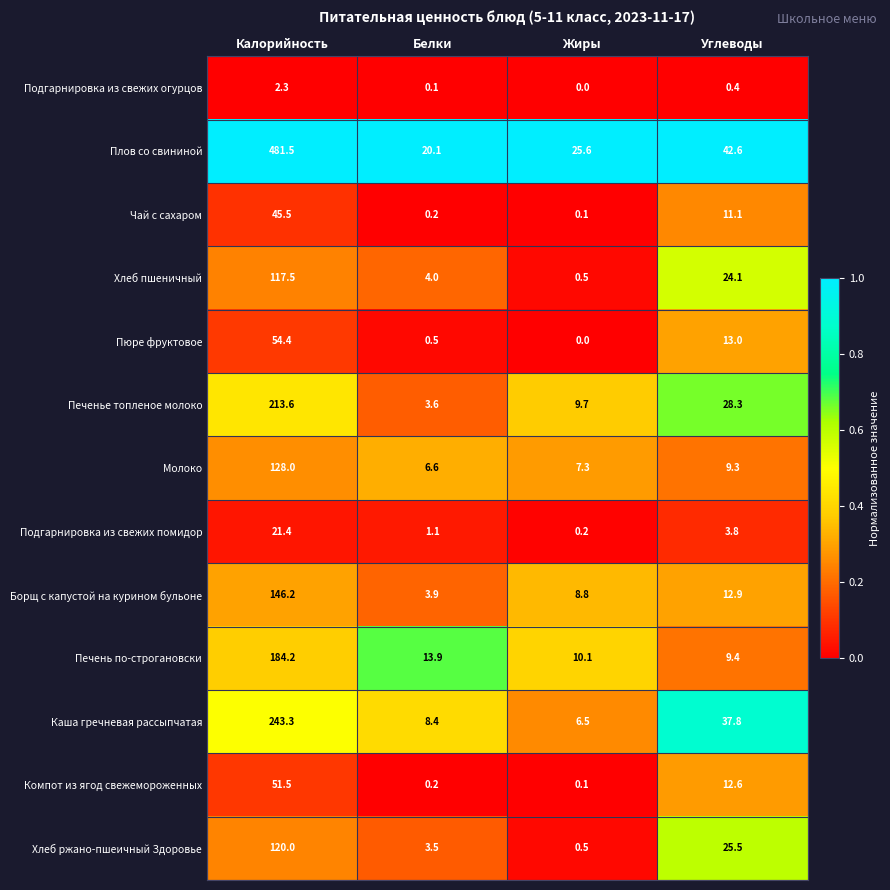

At which label does Каша гречневая рассыпчатая reach its peak?

Калорийность